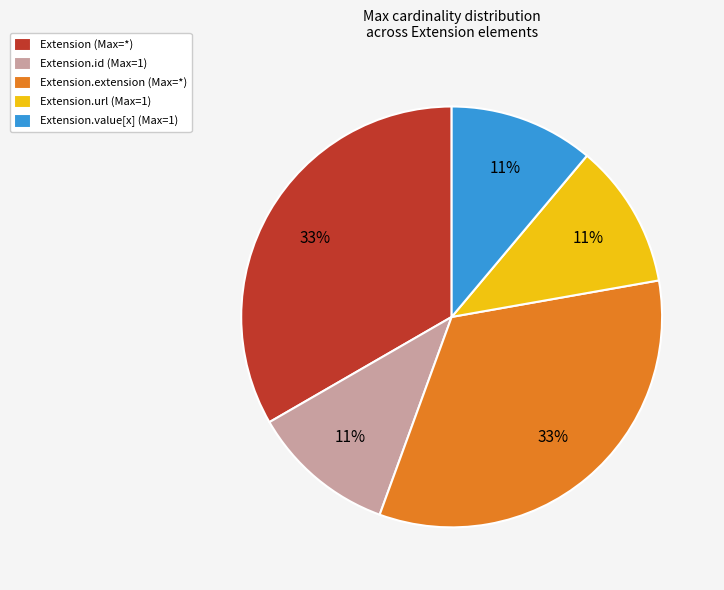

Count the number of slices in the pie.

5